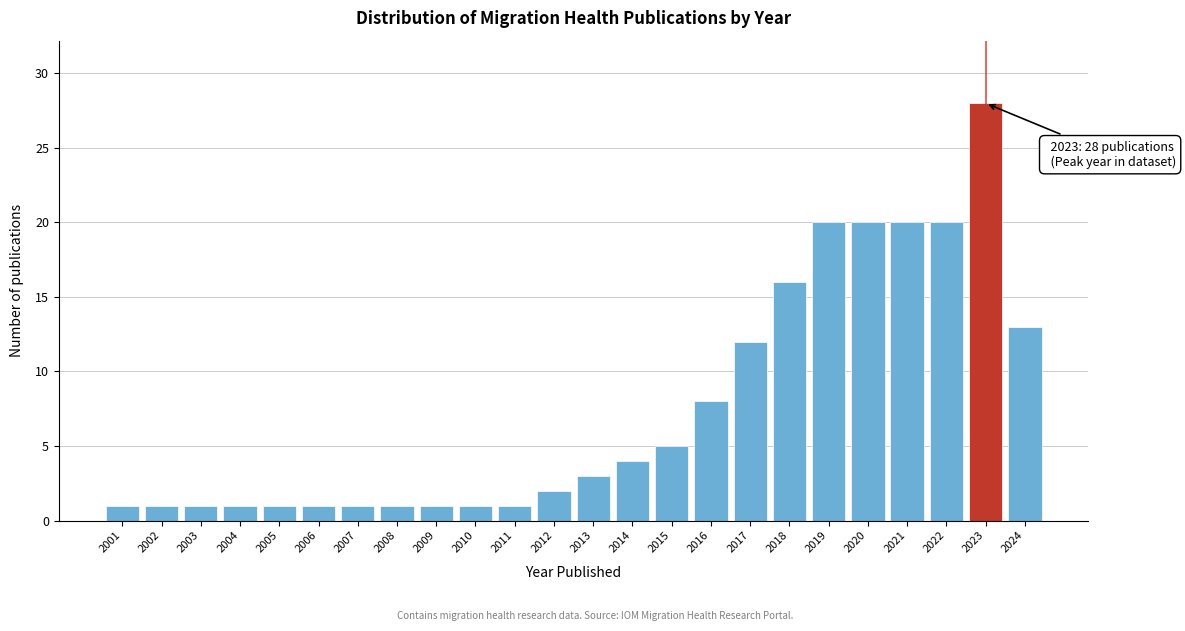

Reading left to right, list all the values displayed in this chart.

2001=1	2002=1	2003=1	2004=1	2005=1	2006=1	2007=1	2008=1	2009=1	2010=1	2011=1	2012=2	2013=3	2014=4	2015=5	2016=8	2017=12	2018=16	2019=20	2020=20	2021=20	2022=20	2023=28	2024=13